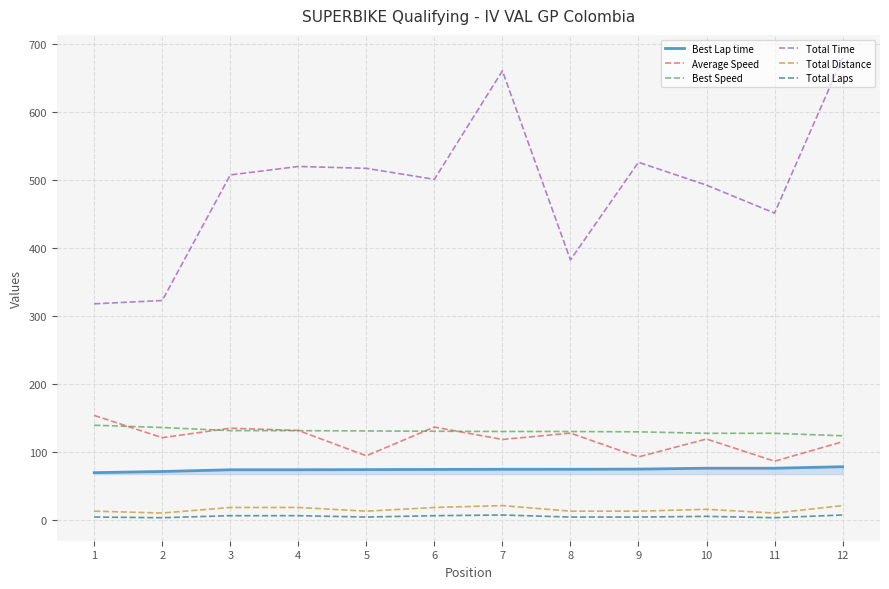

True or false: Total Time and Total Laps intersect in this chart.

False